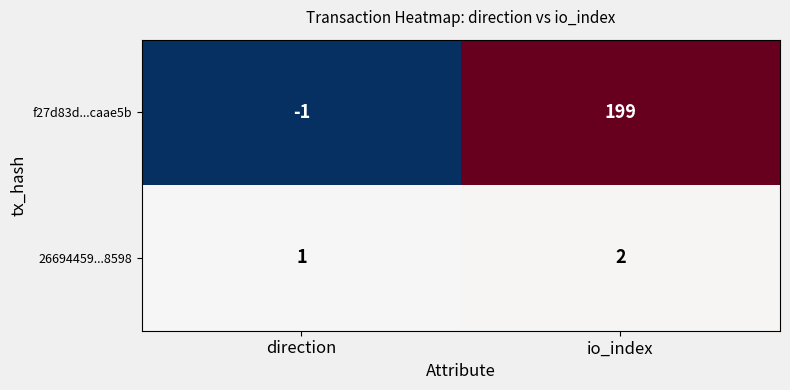

The 26694459...8598 series shows 2 at io_index. True or false?

True